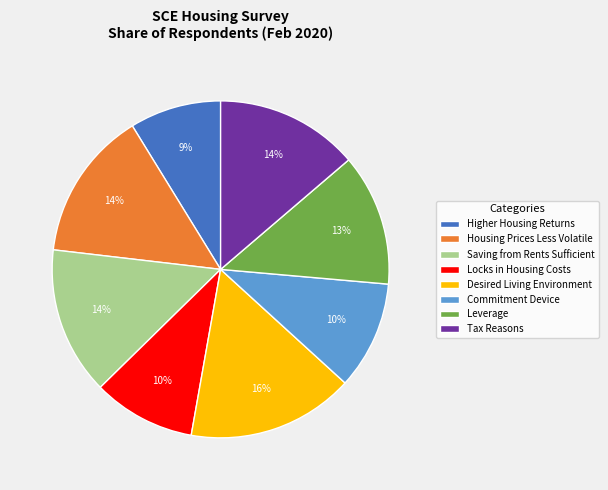

True or false: Tax Reasons accounts for 14% of the total.

True